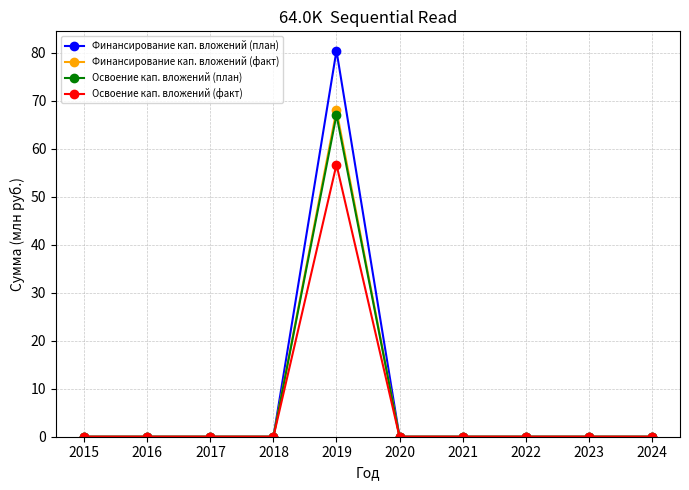

How many data points does each series have?

10